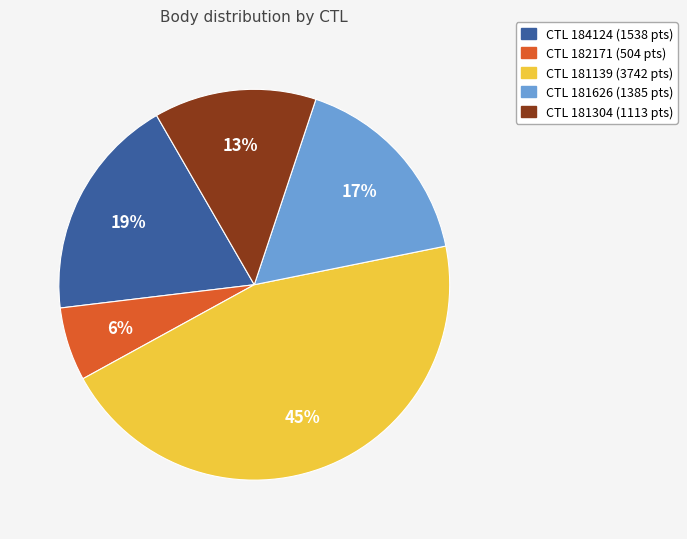

To the nearest percent, what is the average slice percentage?

20%